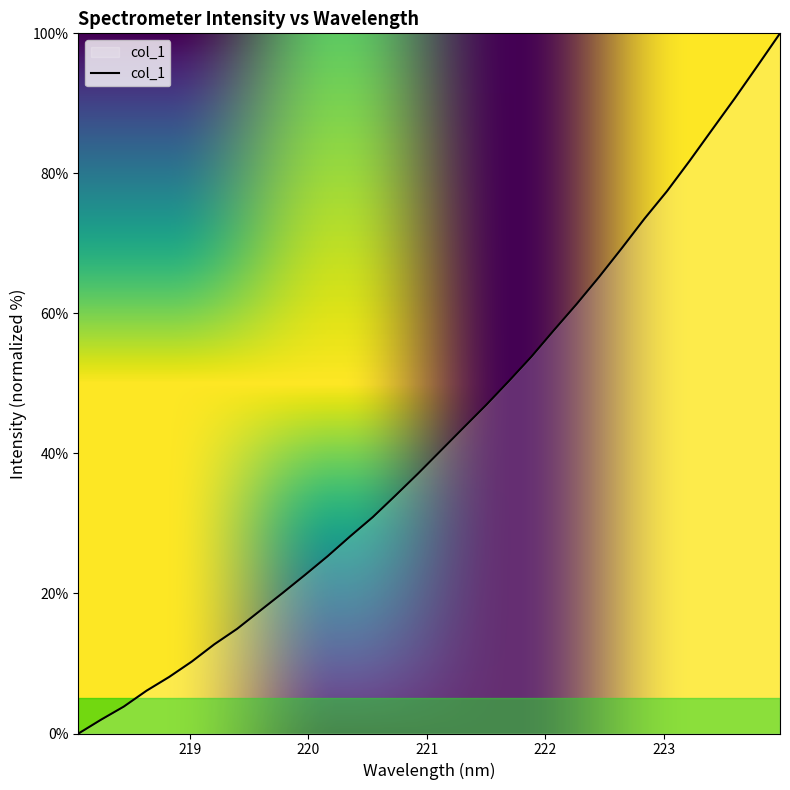

True or false: there are more than 2 points higher than both neighbors.

False